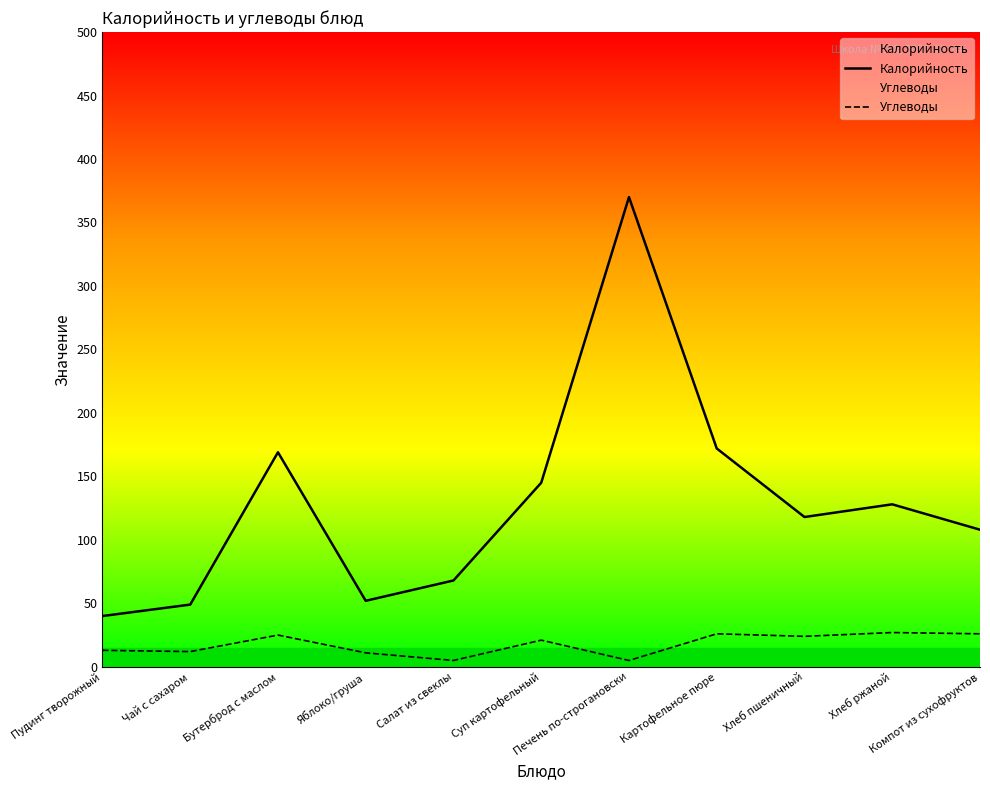

At how many categories does at least one series exceed 340?

1